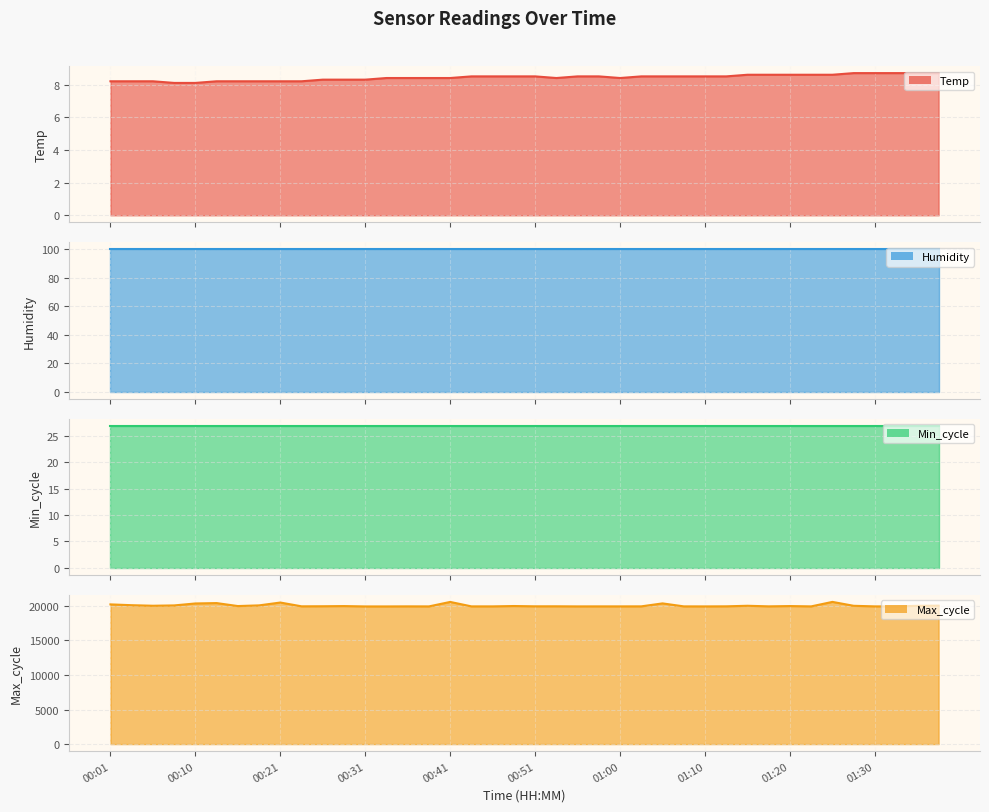

What is the label of the 39th point from the right?

00:03